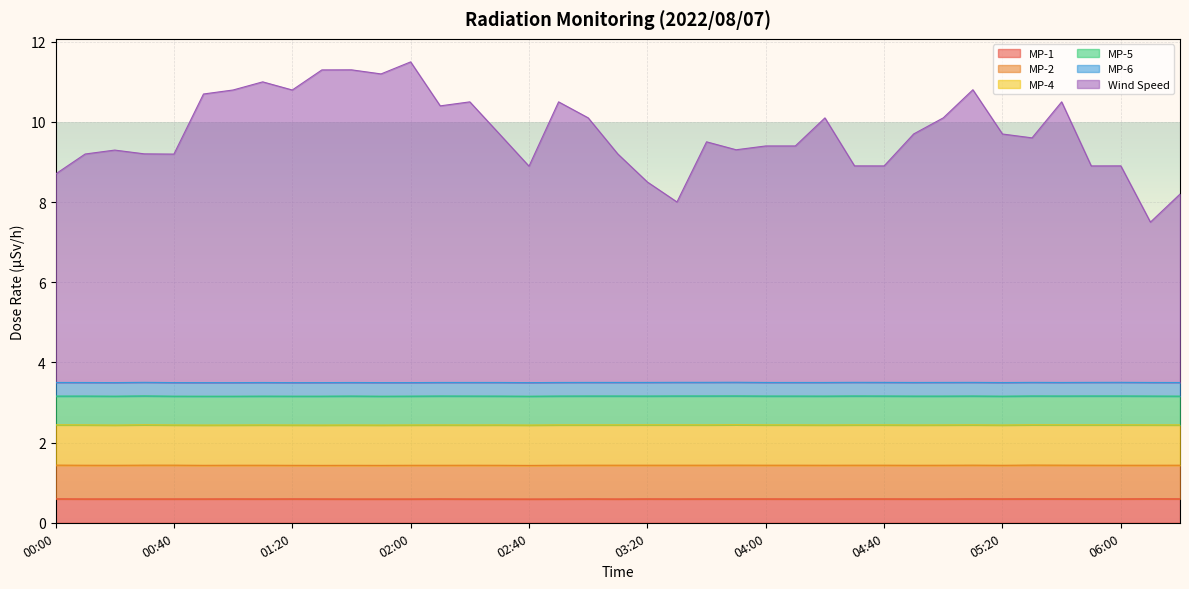

List the labels in order of MP-6 value, smallest first.

00:10, 01:20, 01:40, 02:00, 02:10, 05:40, 00:20, 00:30, 00:40, 00:50, 01:00, 01:30, 02:20, 02:40, 02:50, 03:00, 03:10, 04:00, 04:10, 05:30, 05:50, 06:10, 00:00, 01:10, 01:50, 02:30, 03:20, 03:30, 03:40, 04:20, 04:30, 04:40, 04:50, 05:10, 05:20, 06:00, 06:20, 03:50, 05:00